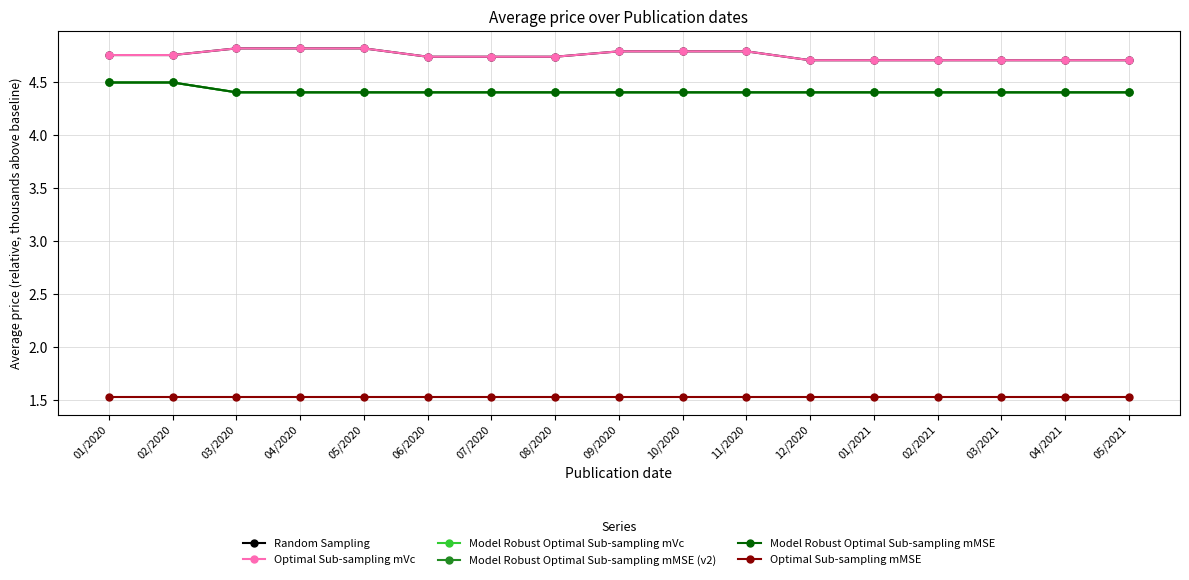

Is this an area chart (filled region under the line)?

No